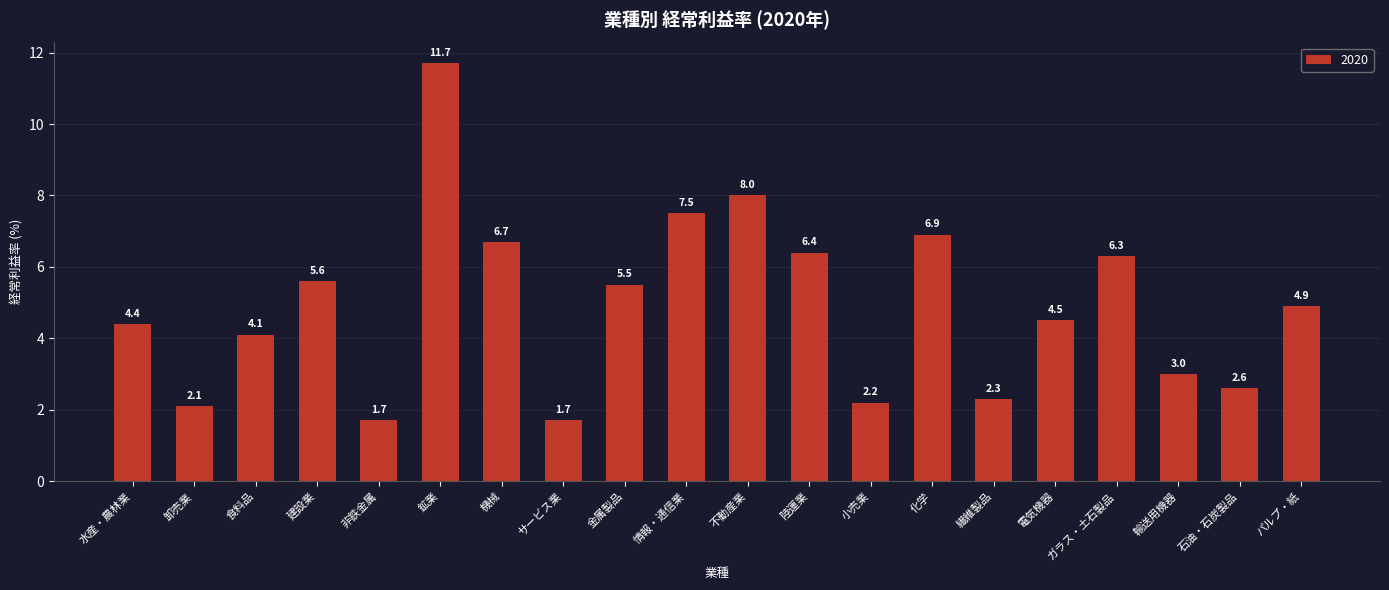

Reading right to left, extract all data points from this chart.

パルプ・紙=4.9	石油・石炭製品=2.6	輸送用機器=3.0	ガラス・土石製品=6.3	電気機器=4.5	繊維製品=2.3	化学=6.9	小売業=2.2	陸運業=6.4	不動産業=8.0	情報・通信業=7.5	金属製品=5.5	サービス業=1.7	機械=6.7	鉱業=11.7	非鉄金属=1.7	建設業=5.6	食料品=4.1	卸売業=2.1	水産・農林業=4.4